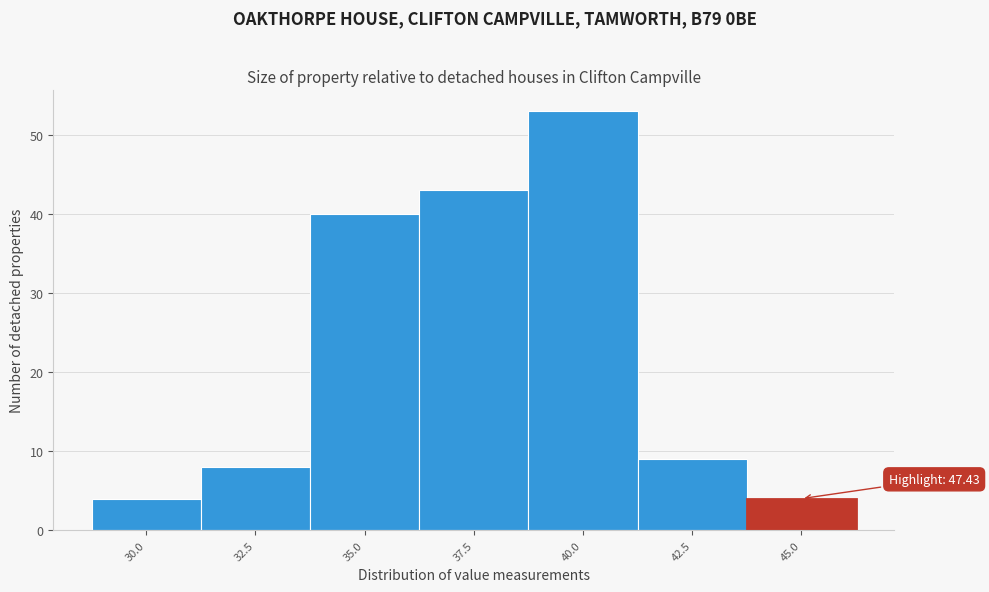

Reading left to right, transcribe all the data shown in this chart.

30.0=4	32.5=8	35.0=40	37.5=43	40.0=53	42.5=9	45.0=4